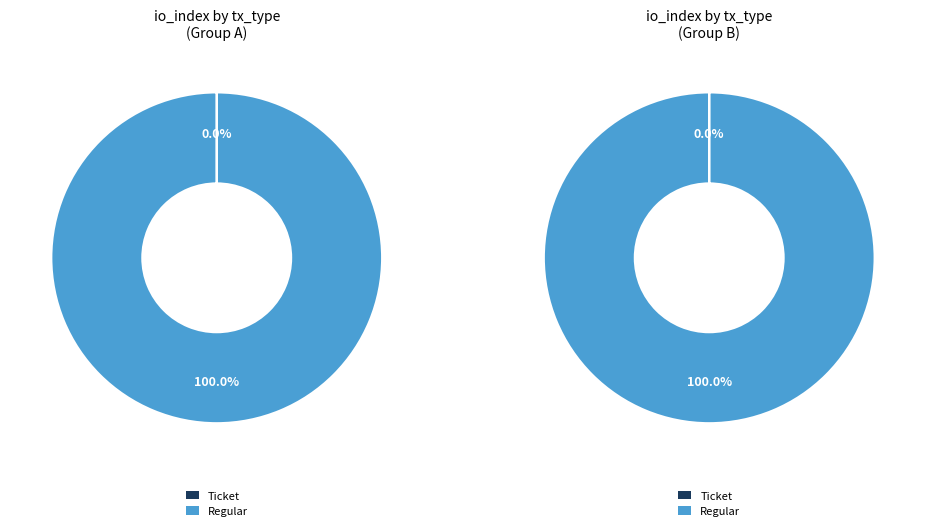

Which slice is the smallest?

Ticket